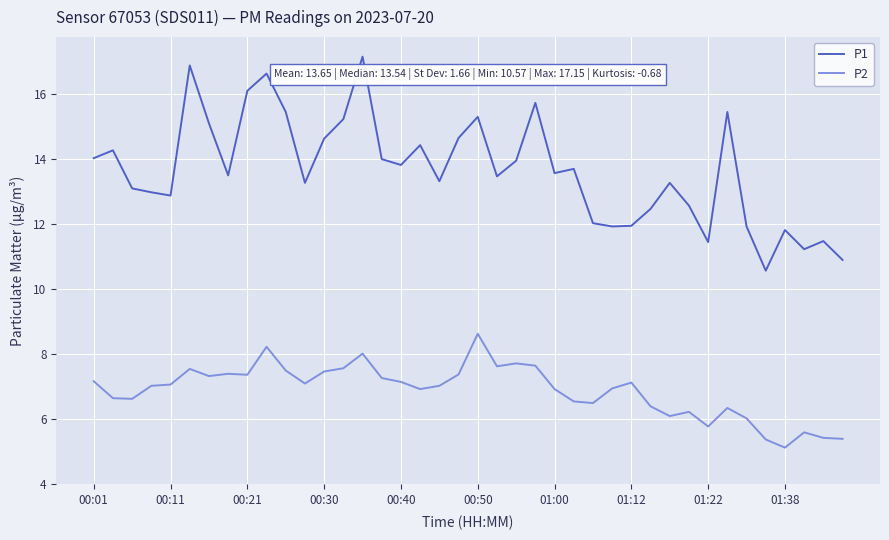

Does the chart have visible grid lines?

Yes